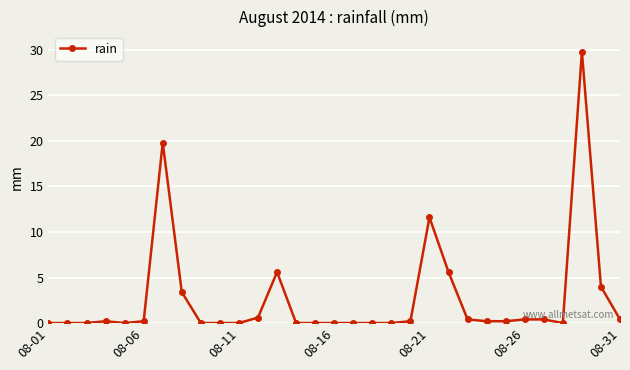

True or false: there are more than 1 points higher than both neighbors.

True